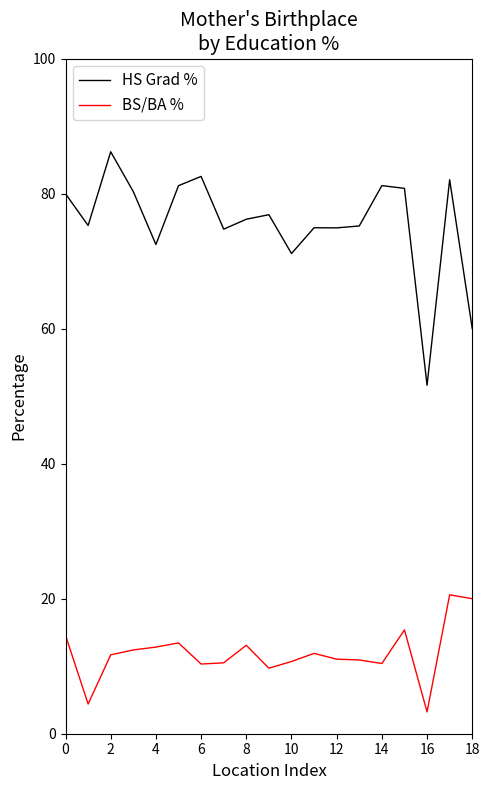

In BS/BA %, how many points are lower than both neighbors (excluding endpoints)?

5